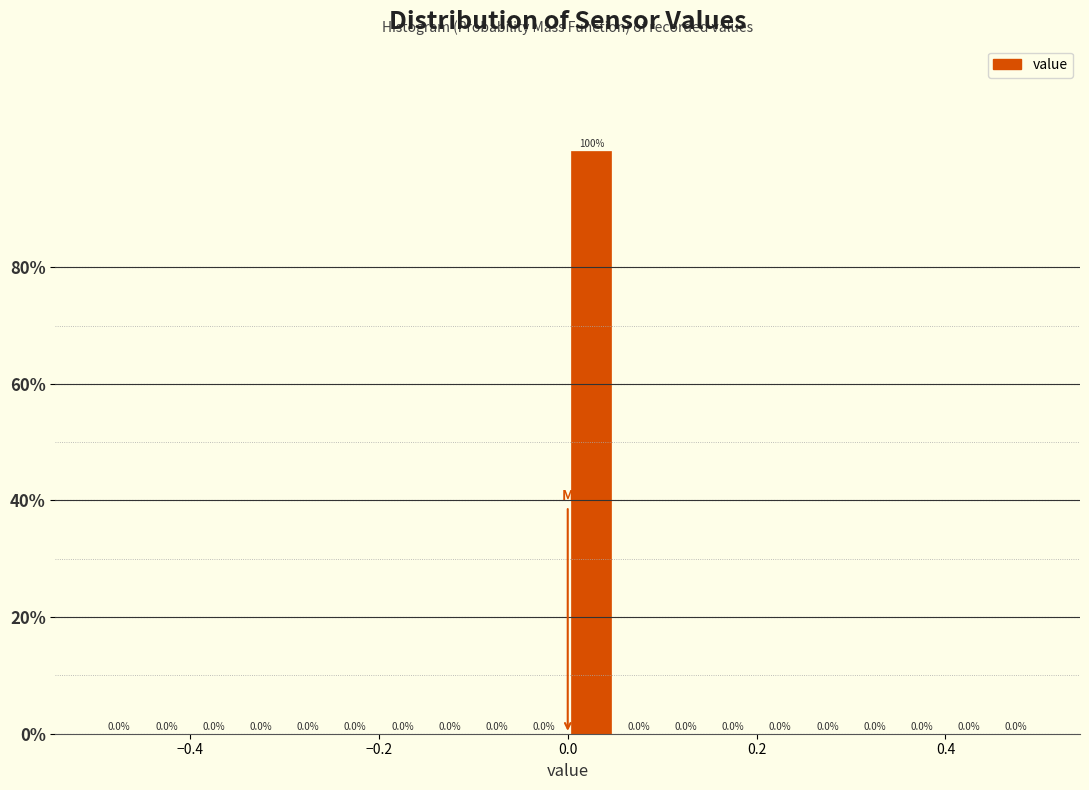

Read against the x-axis, roughly where is the centre of the tallest bar?

0.02